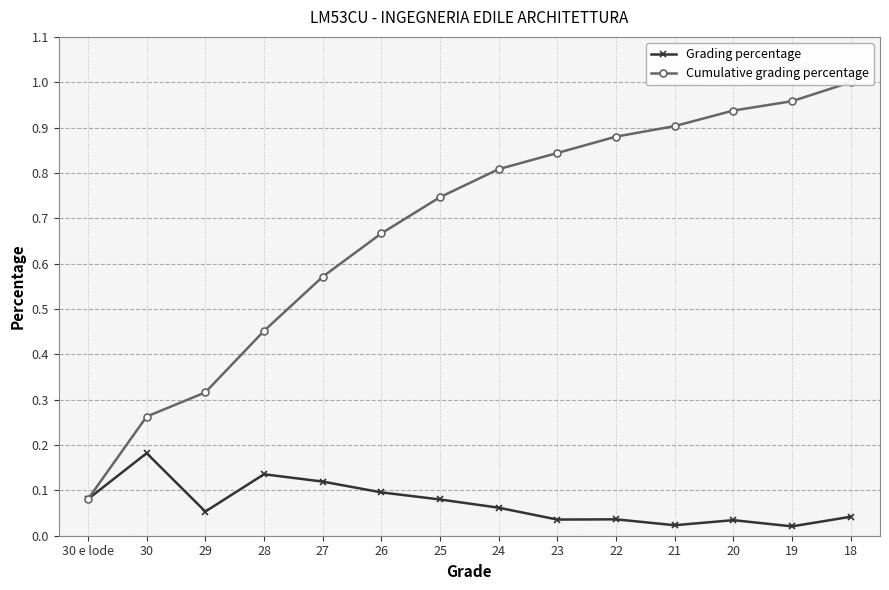

Which series has the largest total across all categories?

Cumulative grading percentage